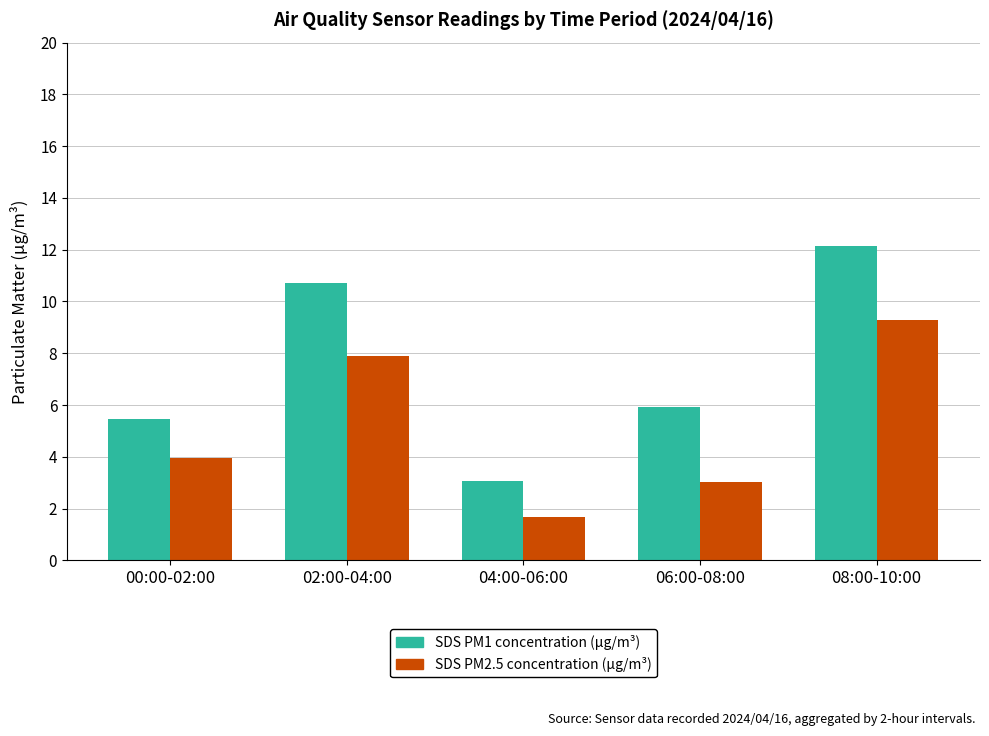

How many groups of bars are there?

5